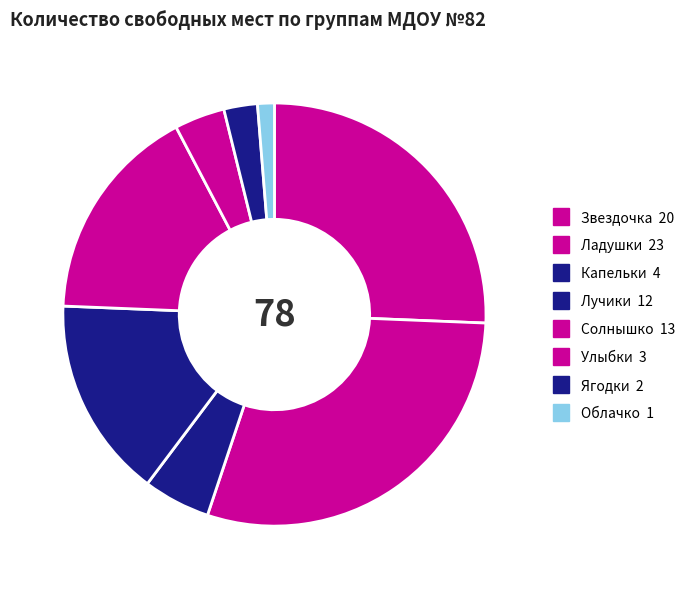

What portion of the pie excludes Солнышко?

83.3%